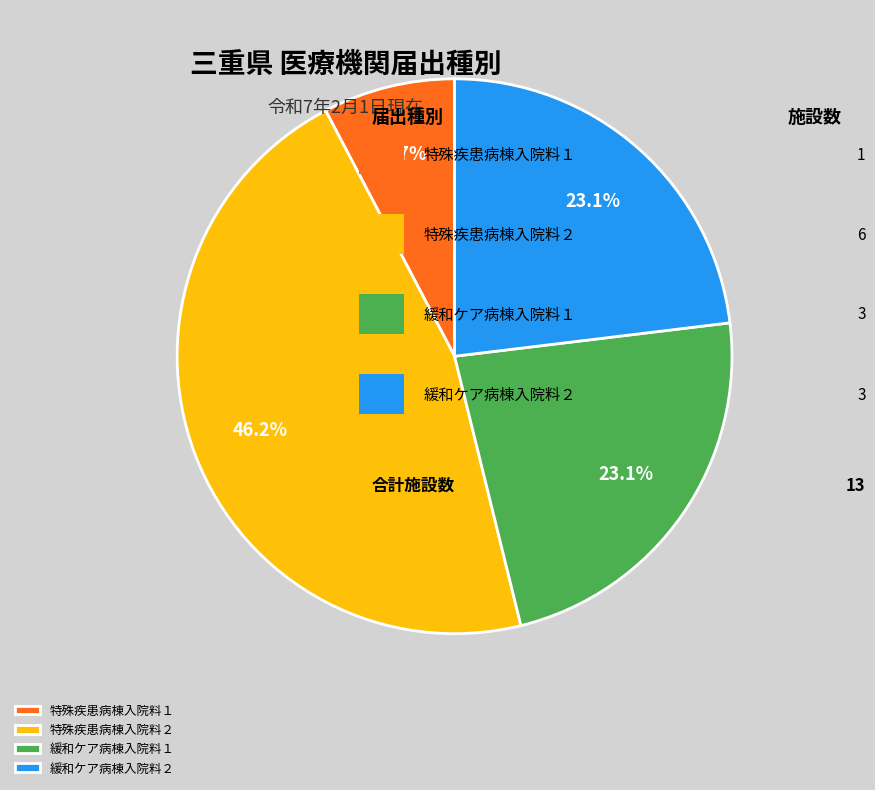

To the nearest percent, what is the difference between the 特殊疾患病棟入院料２ and 緩和ケア病棟入院料２ slice percentages?

23%